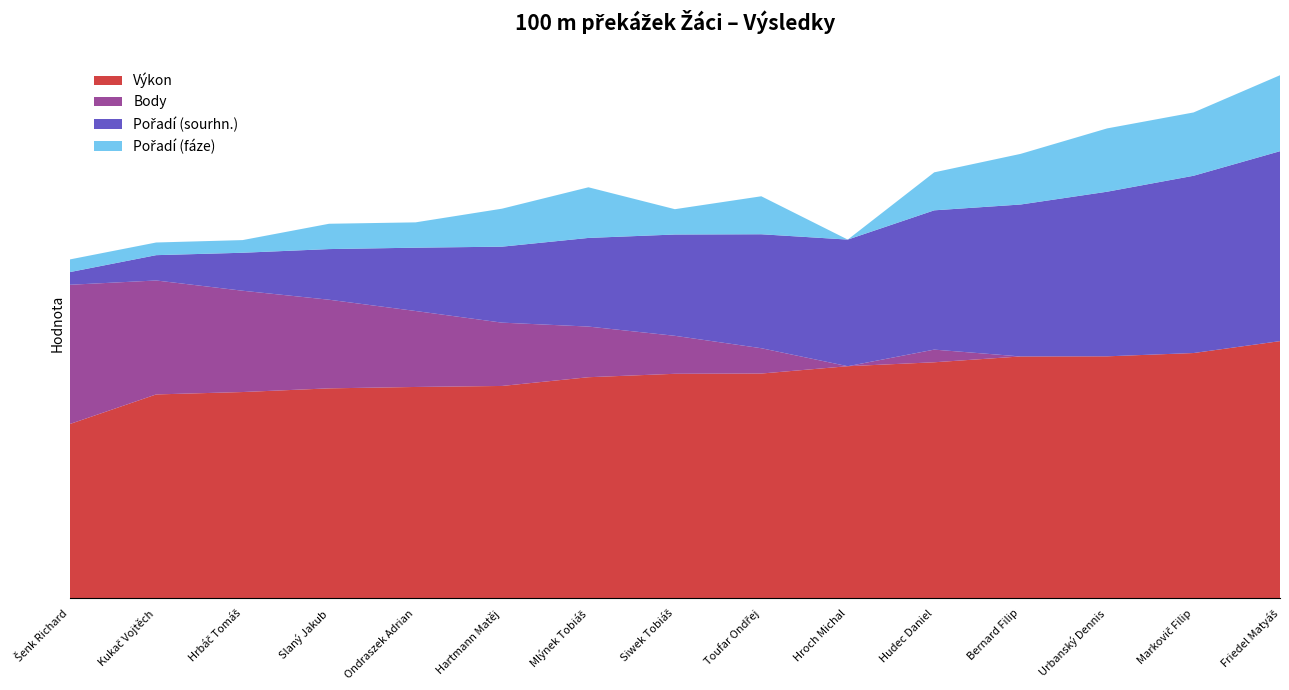

Reading right to left, extract all data points from this chart.

Výkon: 20.3	19.4	19.1	19.1	18.6	18.3	17.8	17.7	17.5	16.8	16.7	16.6	16.3	16.1	13.8
Body: 0.0	0.0	0.0	0.0	1.0	0.0	2.0	3.0	4.0	5.0	6.0	7.0	8.0	9.0	11.0
Pořadí (sourhn.): 15.0	14.0	13.0	12.0	11.0	10.0	9.0	8.0	7.0	6.0	5.0	4.0	3.0	2.0	1.0
Pořadí (fáze): 6.0	5.0	5.0	4.0	3.0	0.0	3.0	2.0	4.0	3.0	2.0	2.0	1.0	1.0	1.0